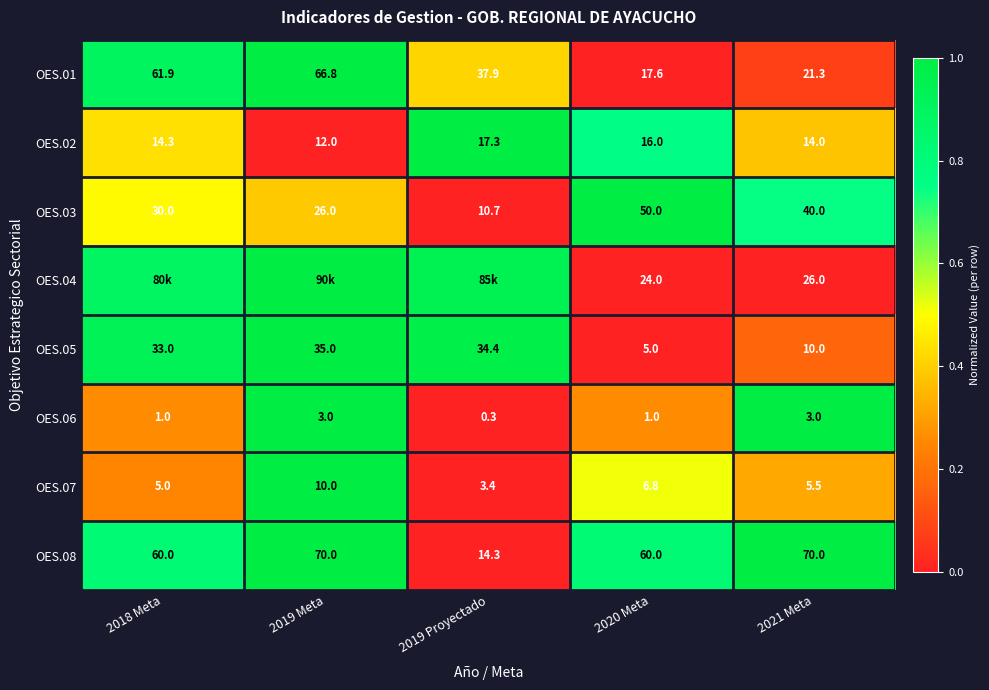

Is the value of OES.02 at 2020 Meta greater than the value of OES.07 at 2019 Meta?

Yes